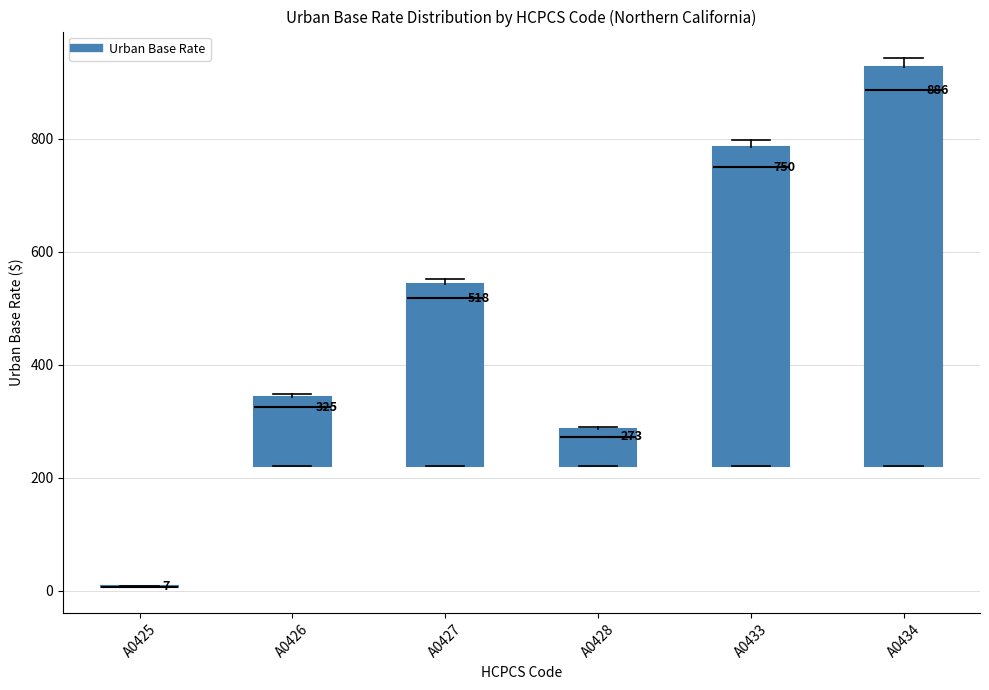

Which box is the tallest, from its lower edge to its upper edge?

A0434